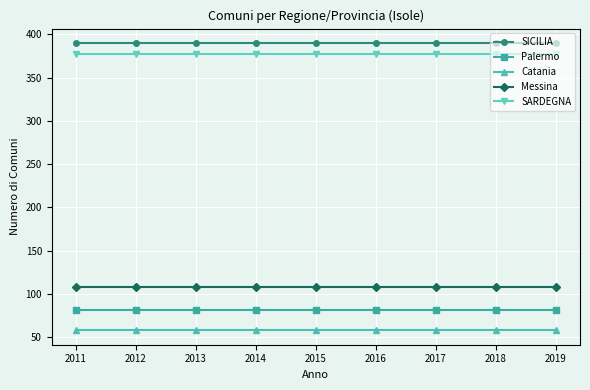

What is the maximum value shown in the chart?

390